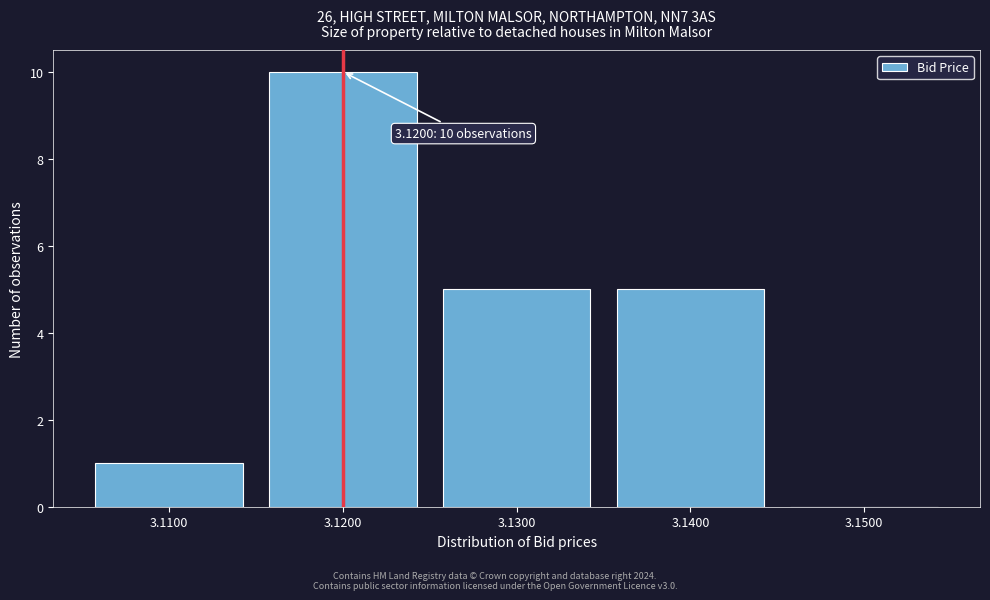

Which range on the x-axis has the tallest bar?

3.115 to 3.125